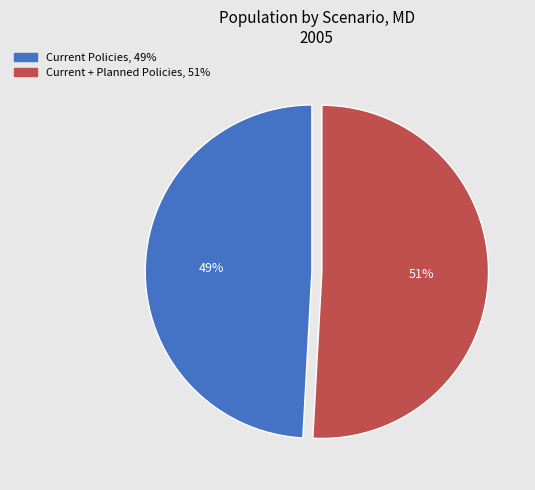

True or false: Current + Planned Policies accounts for 51% of the total.

True